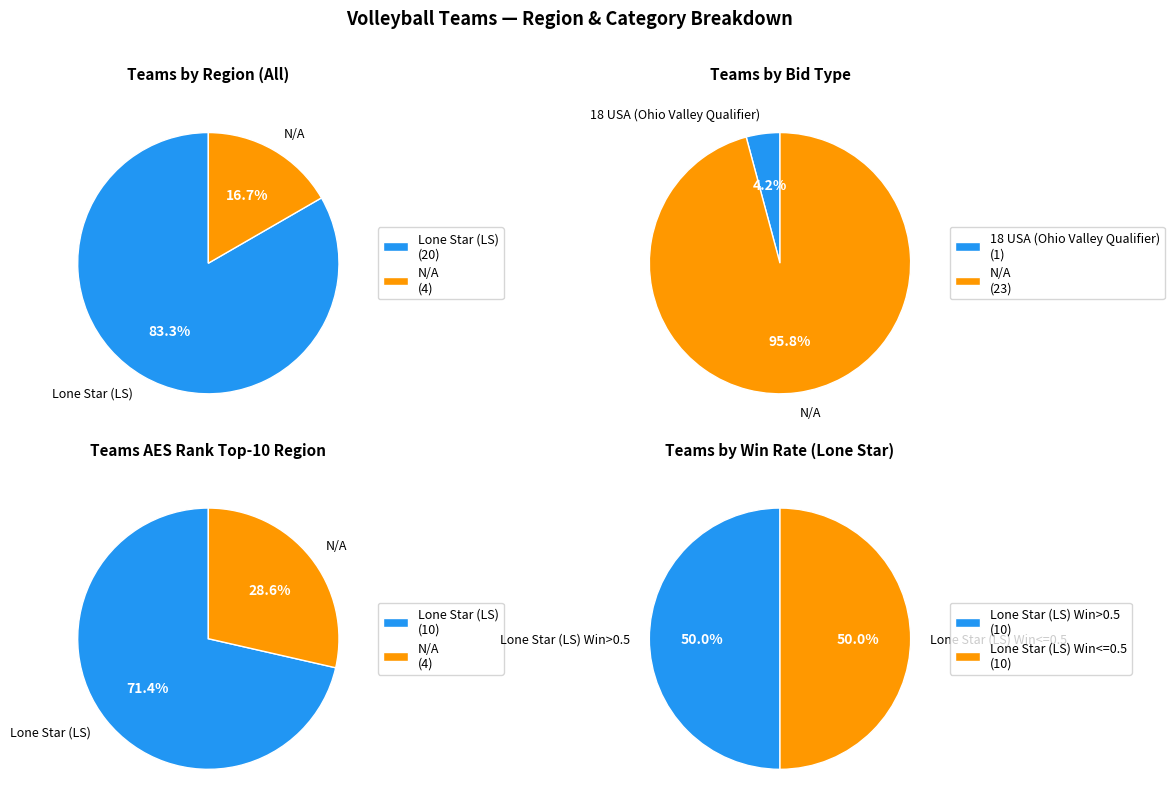

To the nearest percent, what is the difference between the Lone Star (LS) and N/A slice percentages?

67%